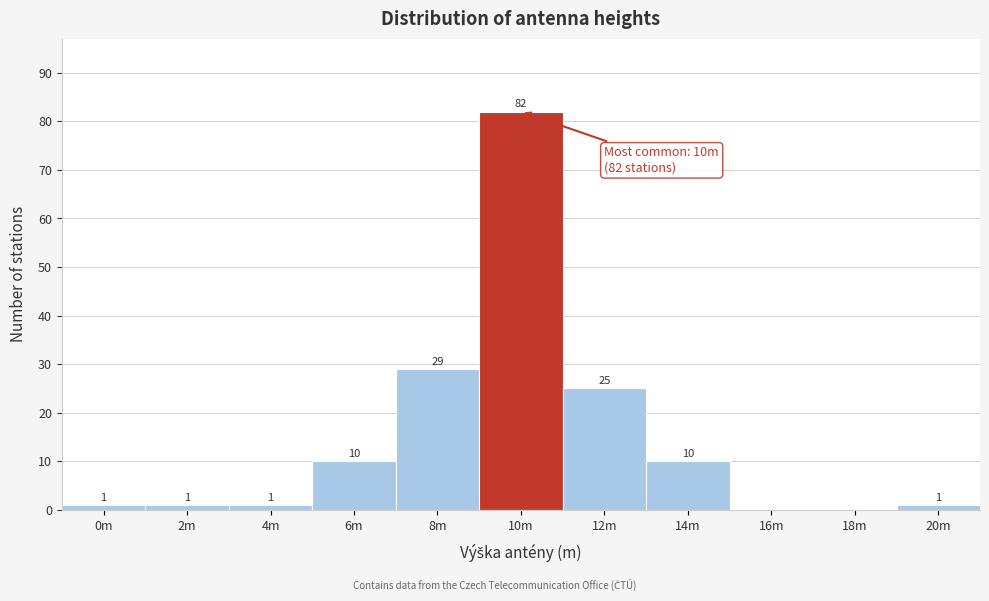

Reading left to right, what are all the values shown in this chart?

0m=1	2m=1	4m=1	6m=10	8m=29	10m=82	12m=25	14m=10	16m=0	18m=0	20m=1